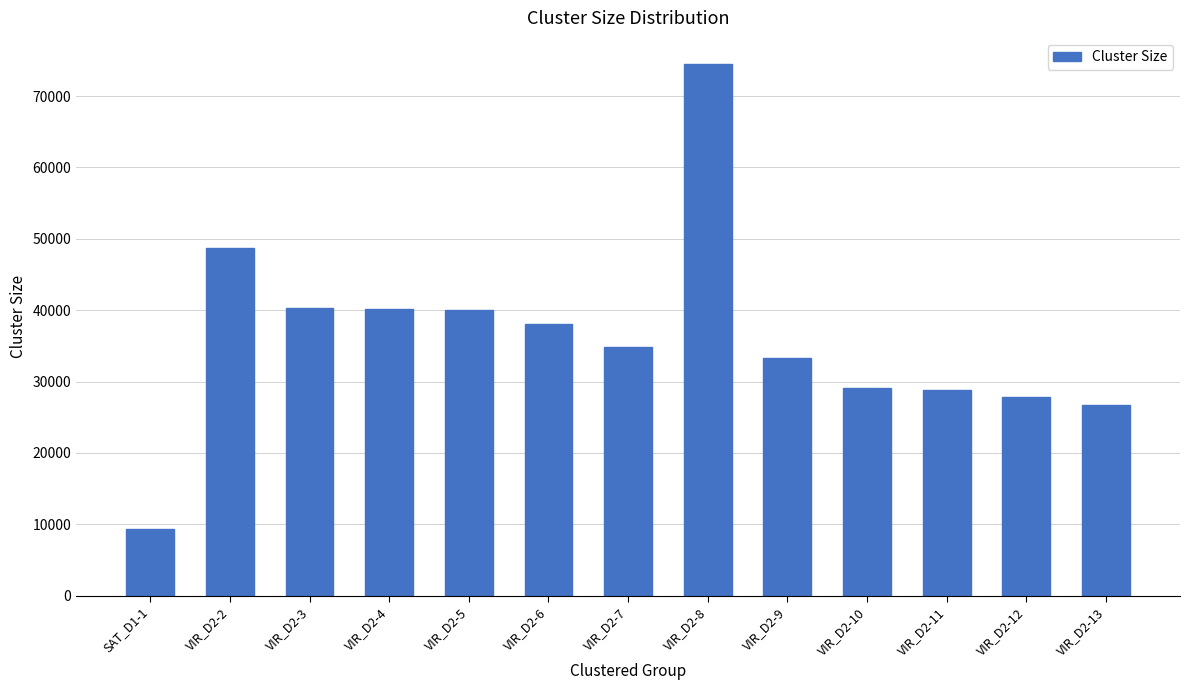

The chart shows a value of 127489 at VIR_D2-8. True or false?

False